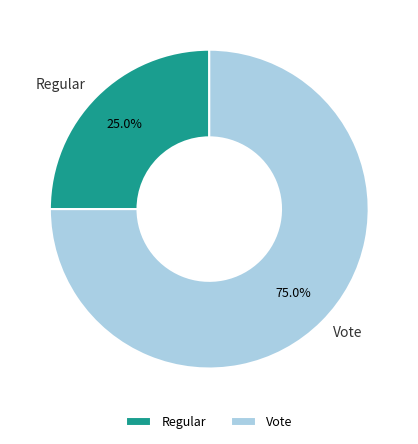

Between Regular and Vote, which is larger?

Vote